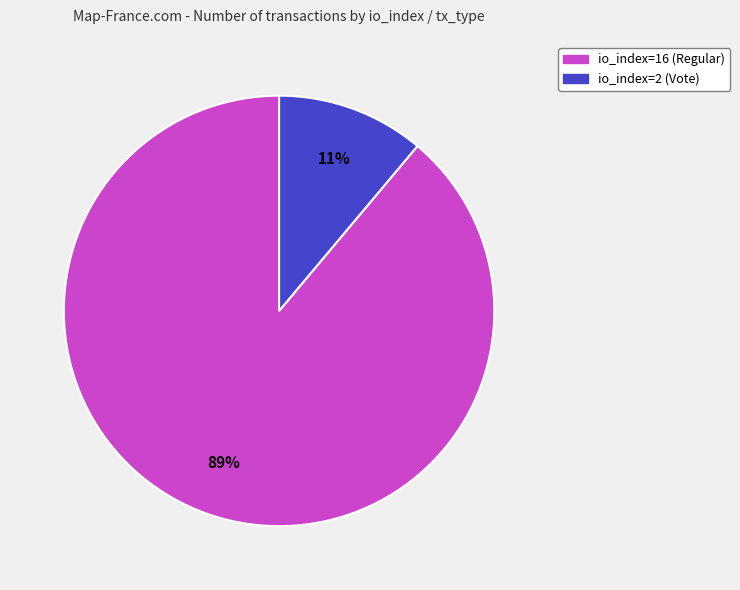

To the nearest percent, what is the difference between the io_index=2 (Vote) and io_index=16 (Regular) slice percentages?

78%